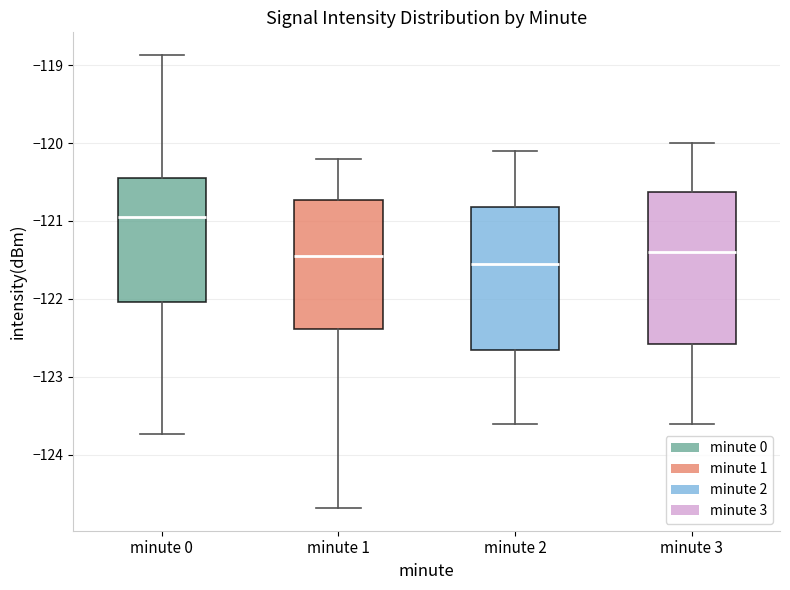

Which box's median line is the highest?

minute 0